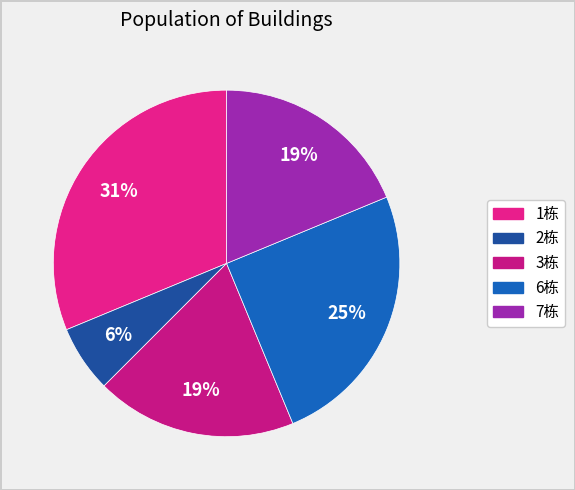

What percentage is NOT represented by 1栋?

68.8%